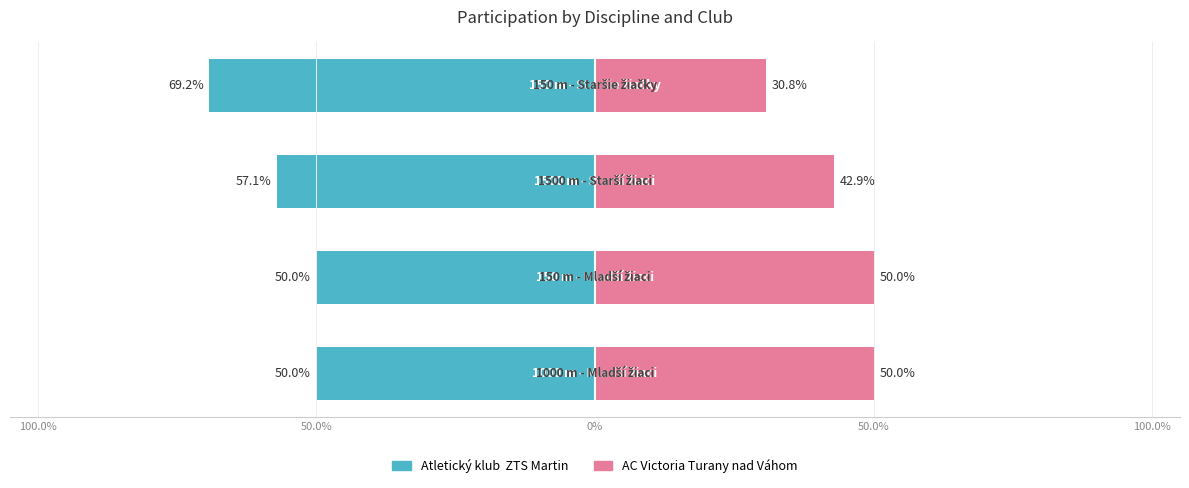

What are all the series names shown in the legend?

Atletický klub  ZTS Martin, AC Victoria Turany nad Váhom